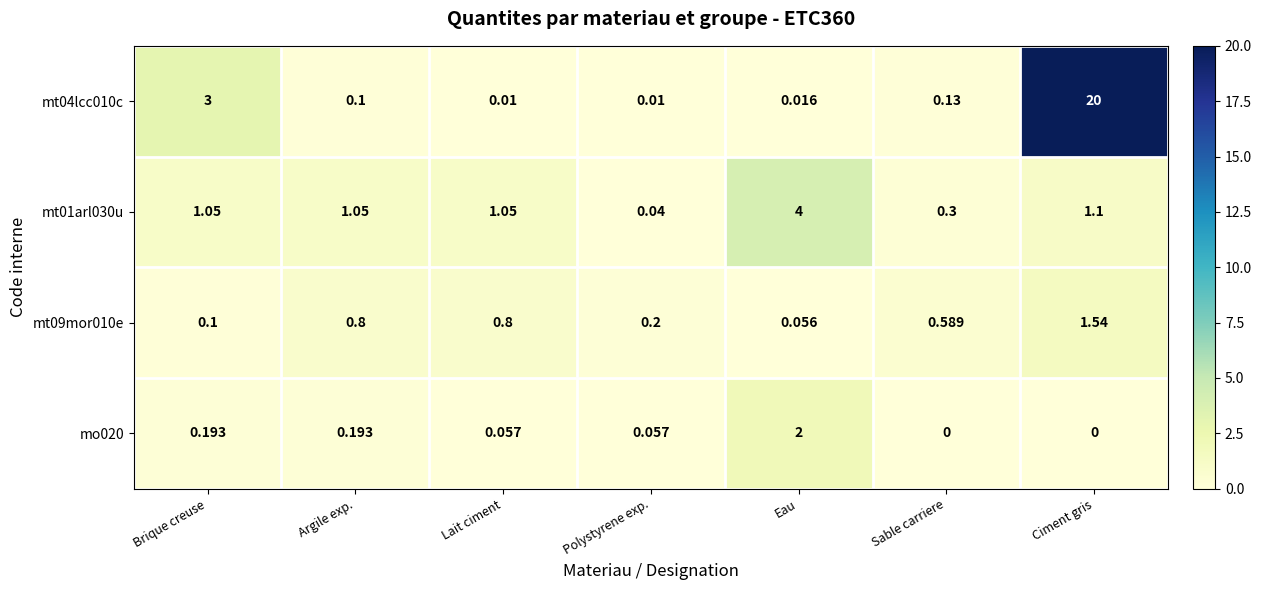

At which category is the sum across all series the highest?

Ciment gris